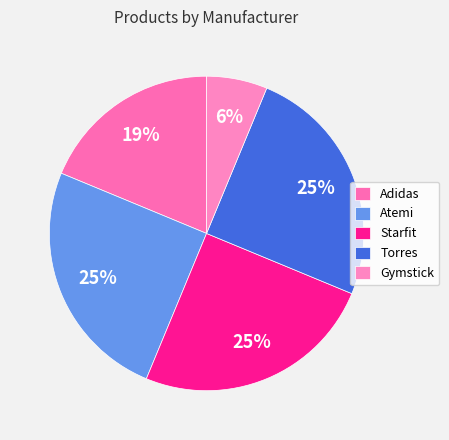

Does Torres account for over 50% of the chart?

No